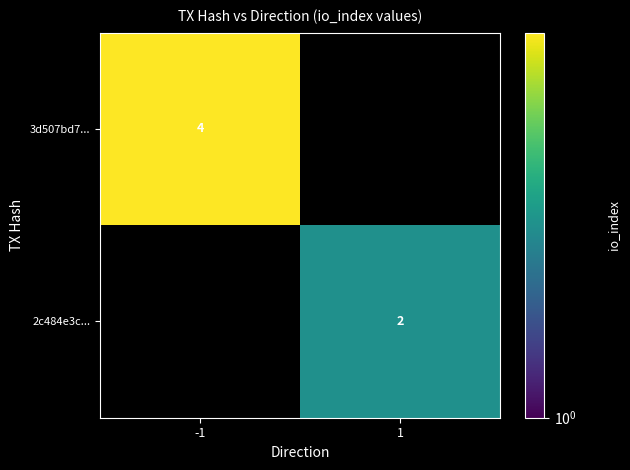

At which category is the sum across all series the highest?

-1